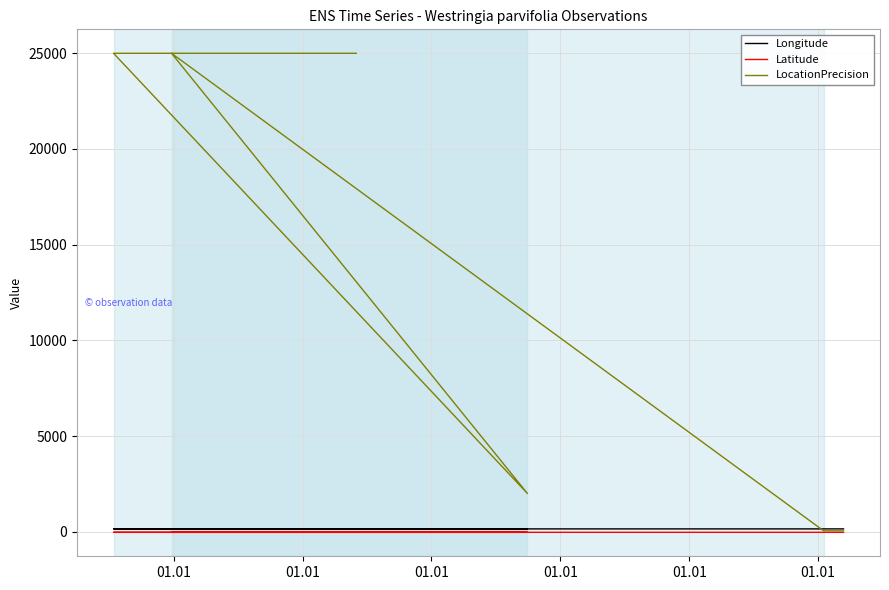

How many distinct data groups are displayed?

3